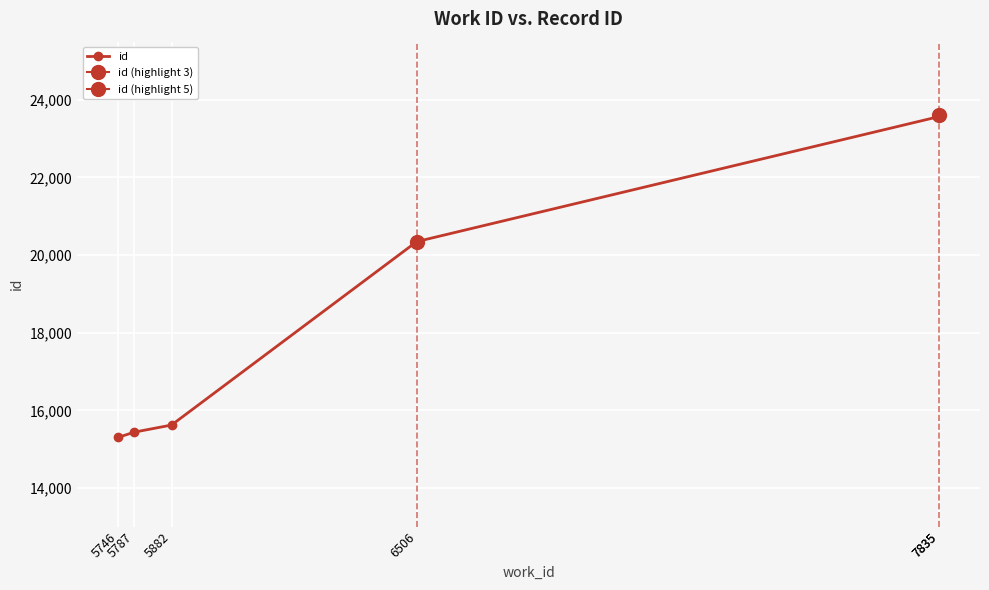

What is the sum of the values at 5882 and 5746?

30929